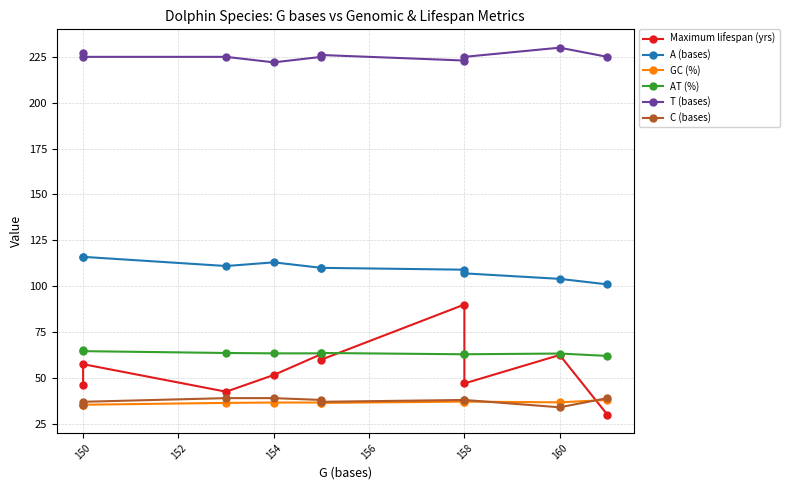

What value does the GC (%) series have at 160?

36.7